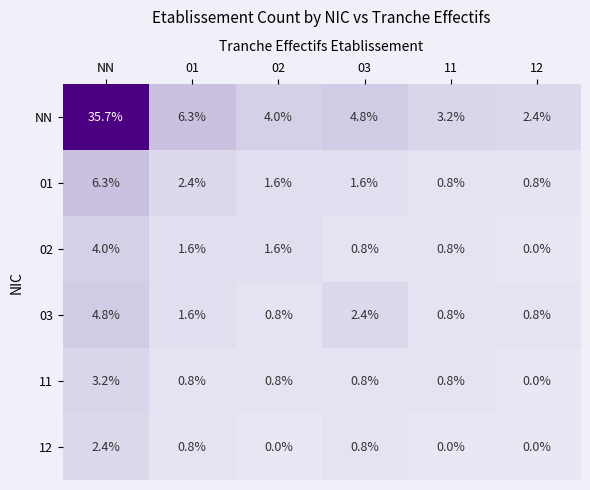

How many distinct data groups are displayed?

6